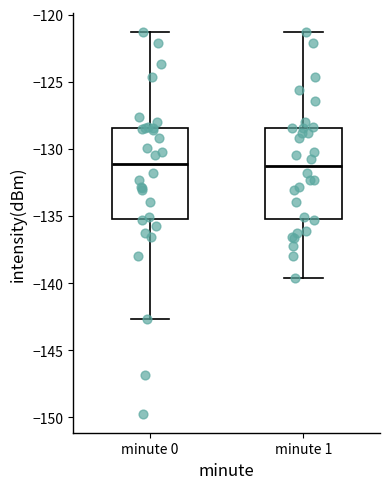

Reading left to right, read every box against the y-axis: the position of its median line, the range the box covers, and the ends of its whiskers. The values are not printed on the chart, so give them approximately, as read against the axis.

minute 0: median -131.0, box -135.0 to -128.5, whiskers -142.5 to -121.5
minute 1: median -131.5, box -135.0 to -128.5, whiskers -139.5 to -121.5